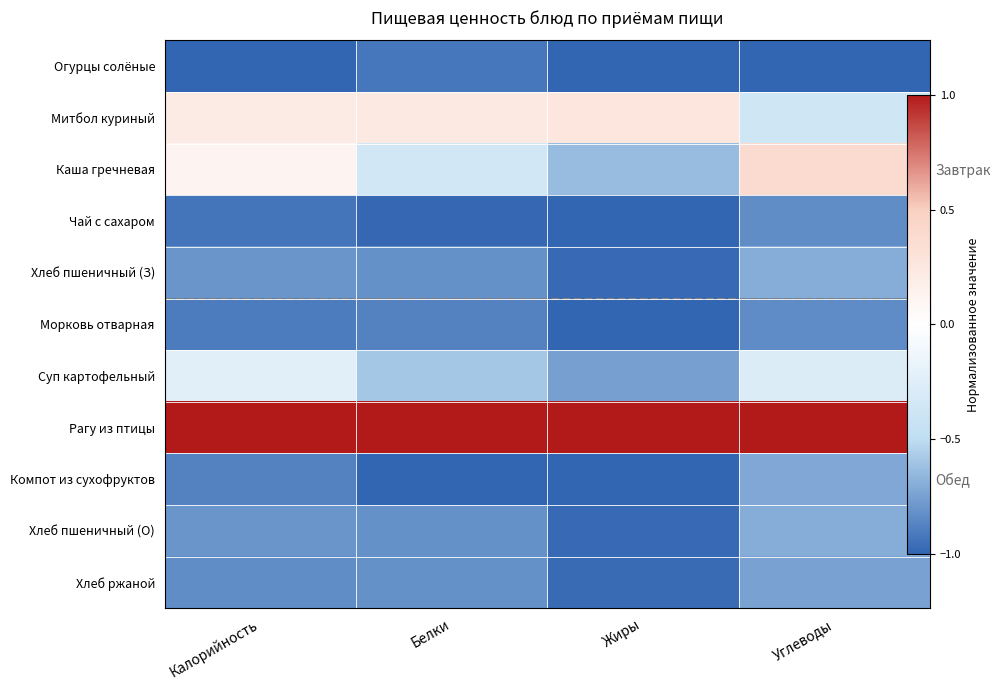

Which label corresponds to the smallest value in the chart?

Калорийность